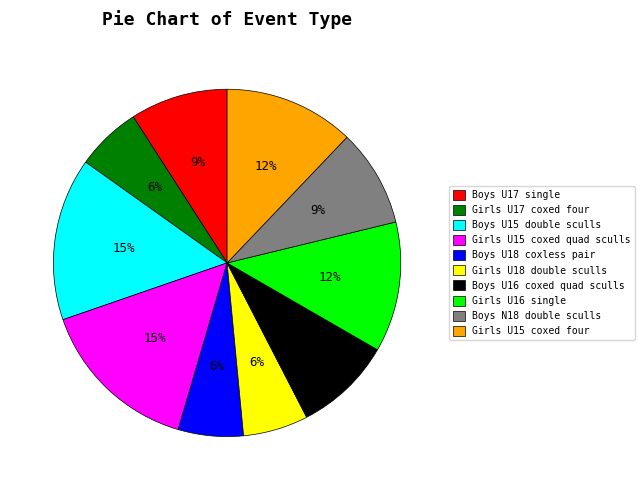

To the nearest percent, what portion does Girls U15 coxed quad sculls represent?

15%